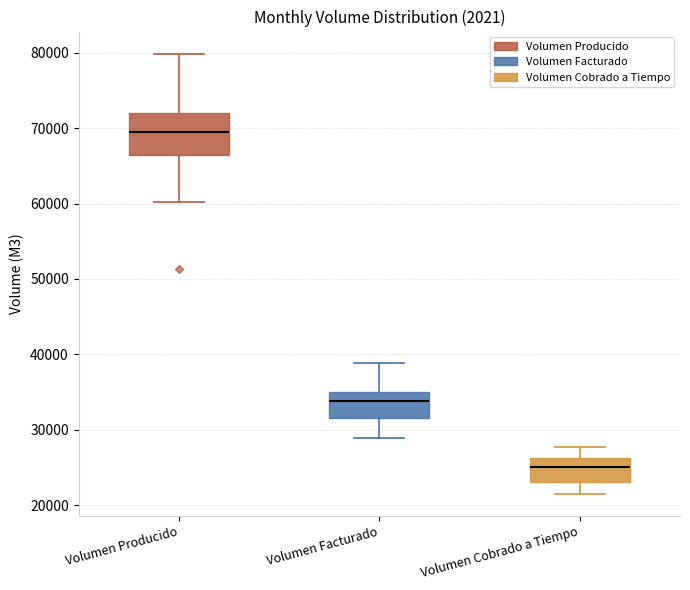

Reading left to right, read every box against the y-axis: the position of its median line, the range the box covers, and the ends of its whiskers. The values are not printed on the chart, so give them approximately, as read against the axis.

Volumen Producido: median 69000, box 67000 to 72000, whiskers 60000 to 80000
Volumen Facturado: median 34000, box 32000 to 35000, whiskers 29000 to 39000
Volumen Cobrado a Tiempo: median 25000, box 23000 to 26000, whiskers 21000 to 28000